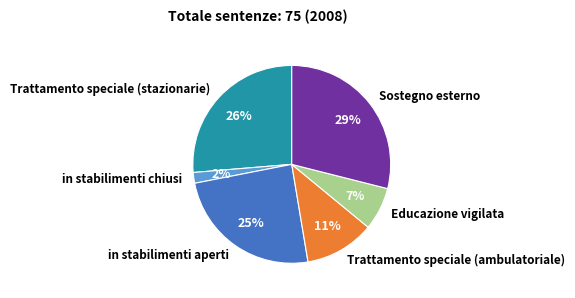

To the nearest percent, what is the combined percentage of Educazione vigilata and Trattamento speciale (stazionarie)?

33%